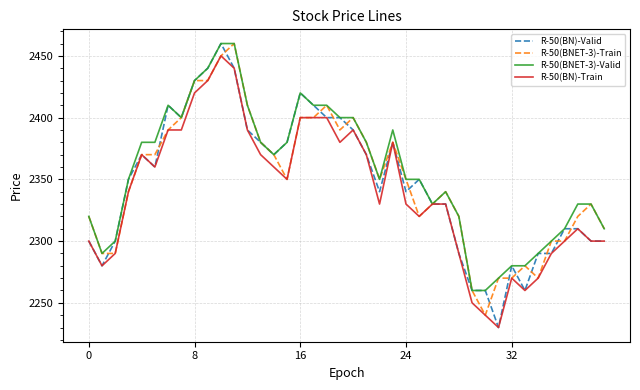

What is the smallest value displayed?

2230